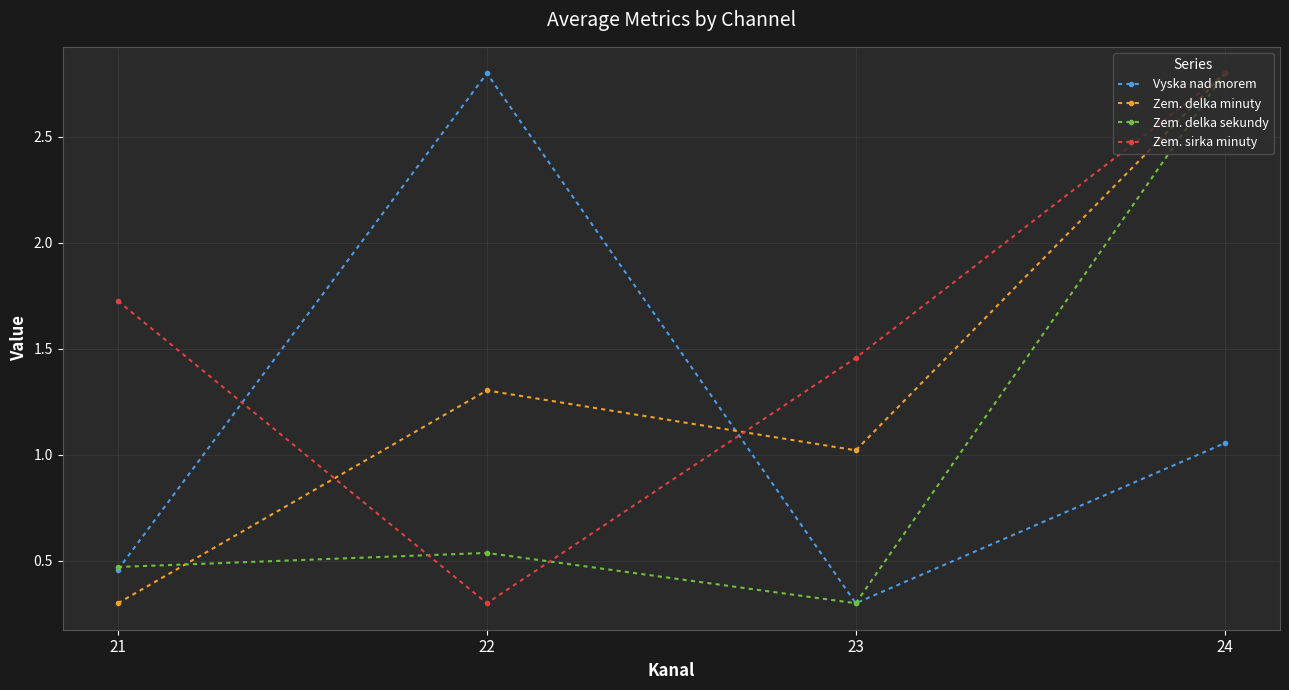

Between which two adjacent categories do Zem. sirka minuty and Vyska nad morem first intersect?

21 and 22